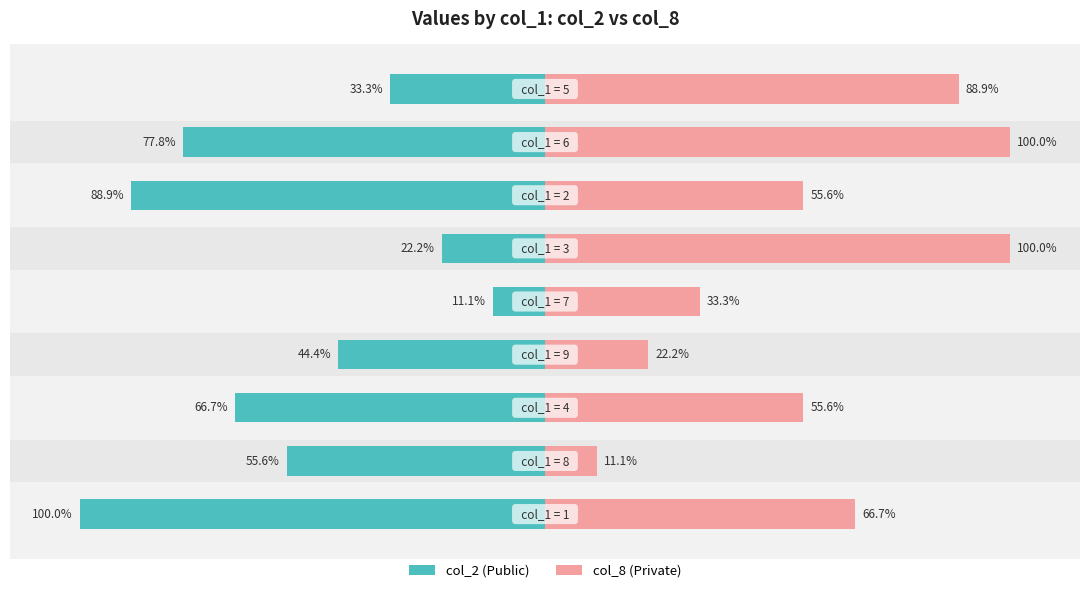

What is the value of the Private School bar at the 3rd from the left?

55.6